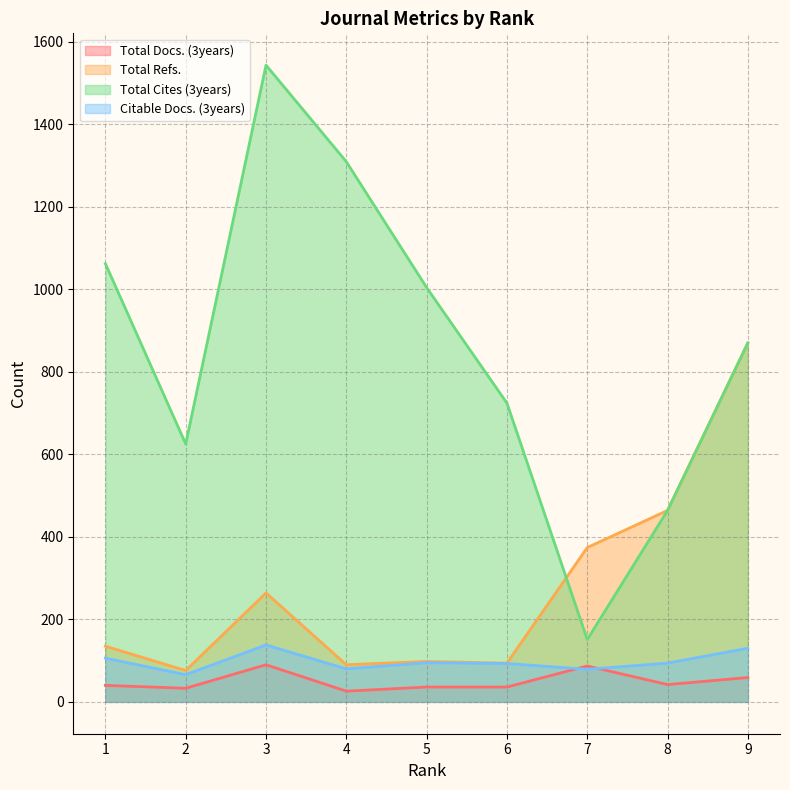

How many categories are shown in the chart?

9